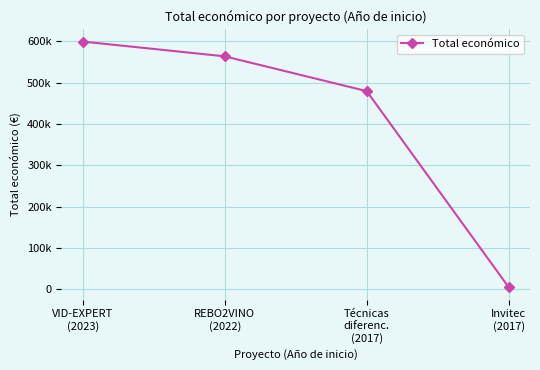

Does the chart display data point markers on the line(s)?

Yes